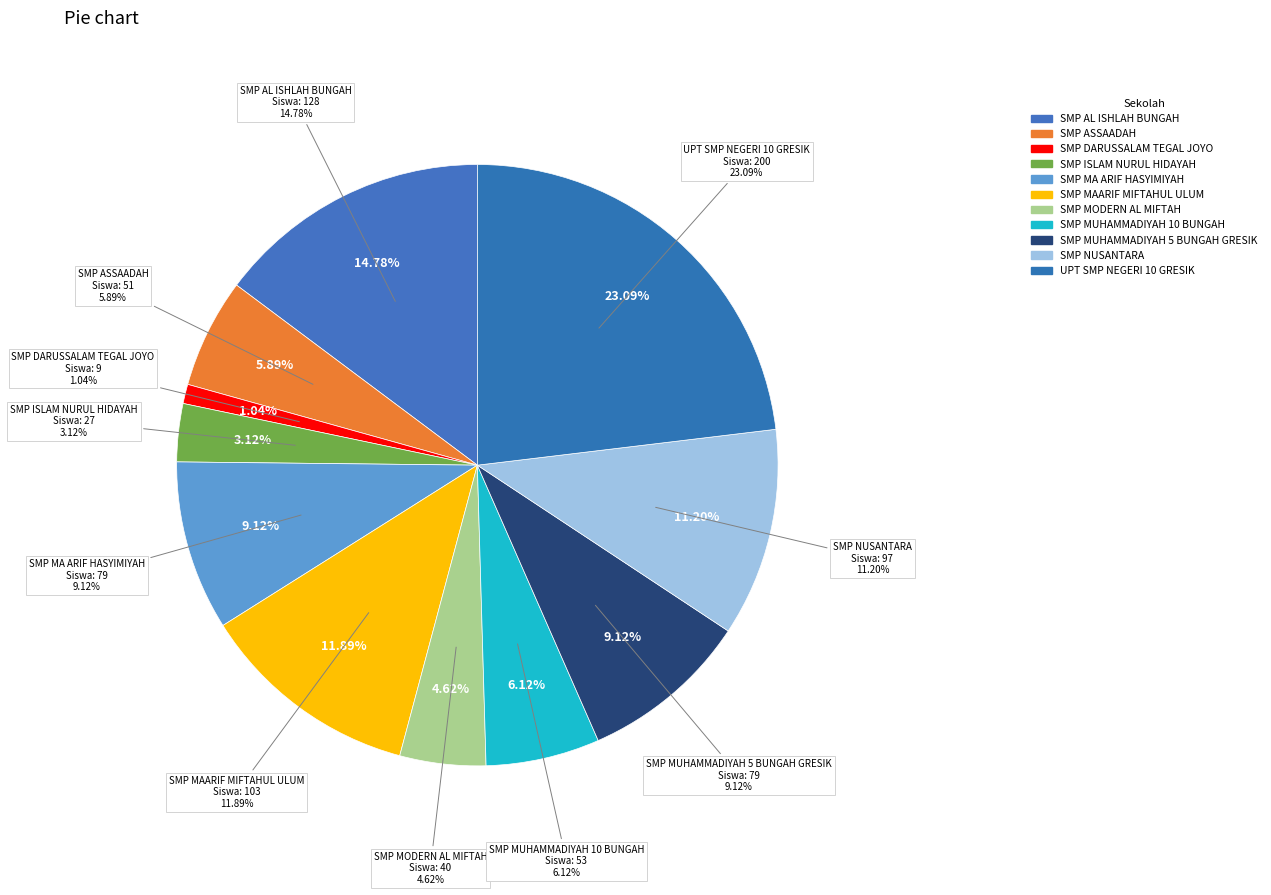

What is the change in value from SMP MUHAMMADIYAH 5 BUNGAH GRESIK to UPT SMP NEGERI 10 GRESIK?

+121